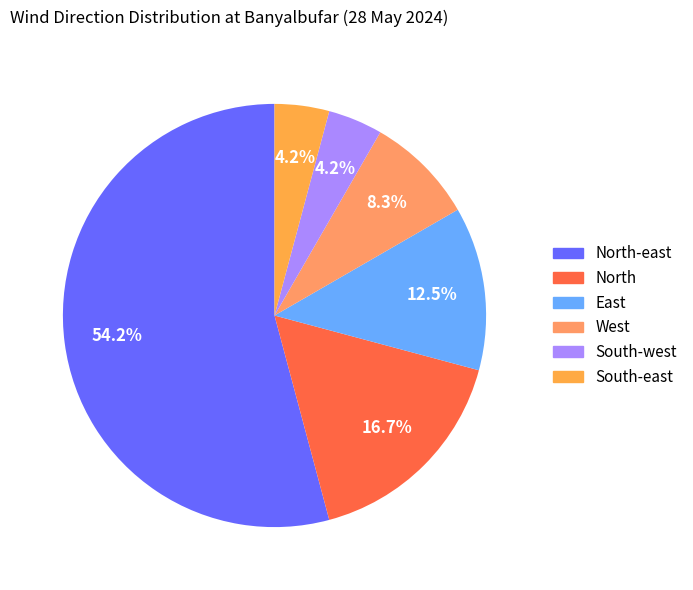

To the nearest percent, what is the difference between the largest and smallest slice percentages?

50%